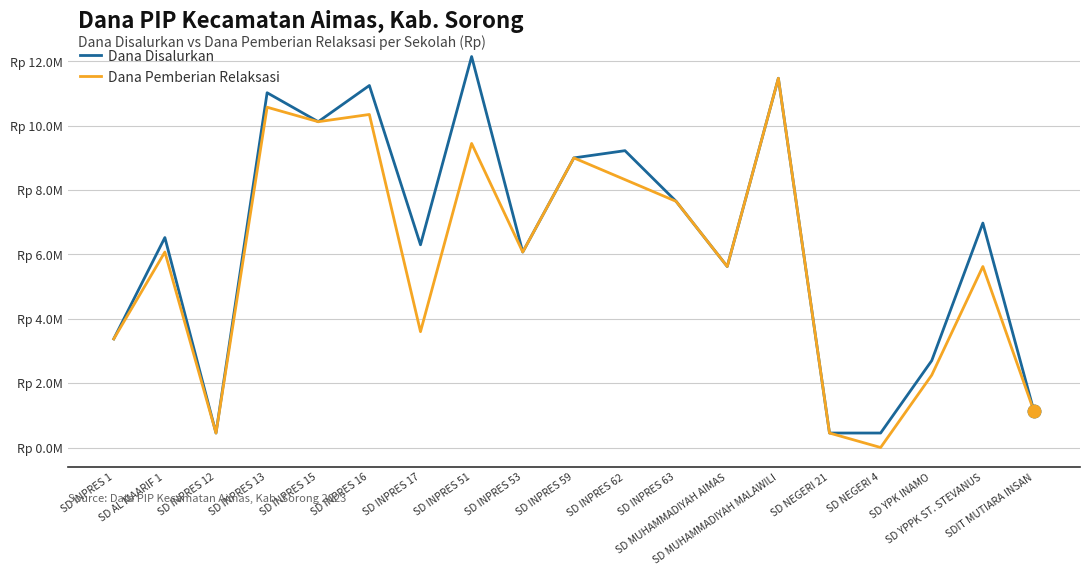

What is the label of the 10th point from the right?

SD INPRES 59